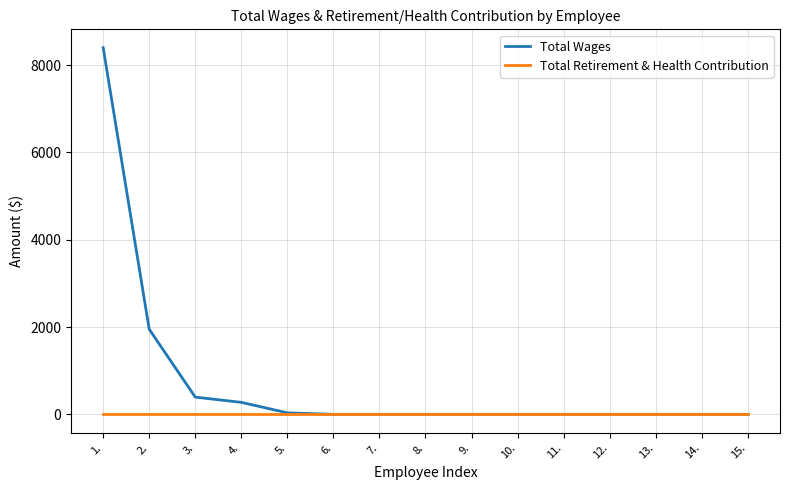

List the series in order of their peak value, lowest first.

Total Retirement & Health Contribution, Total Wages